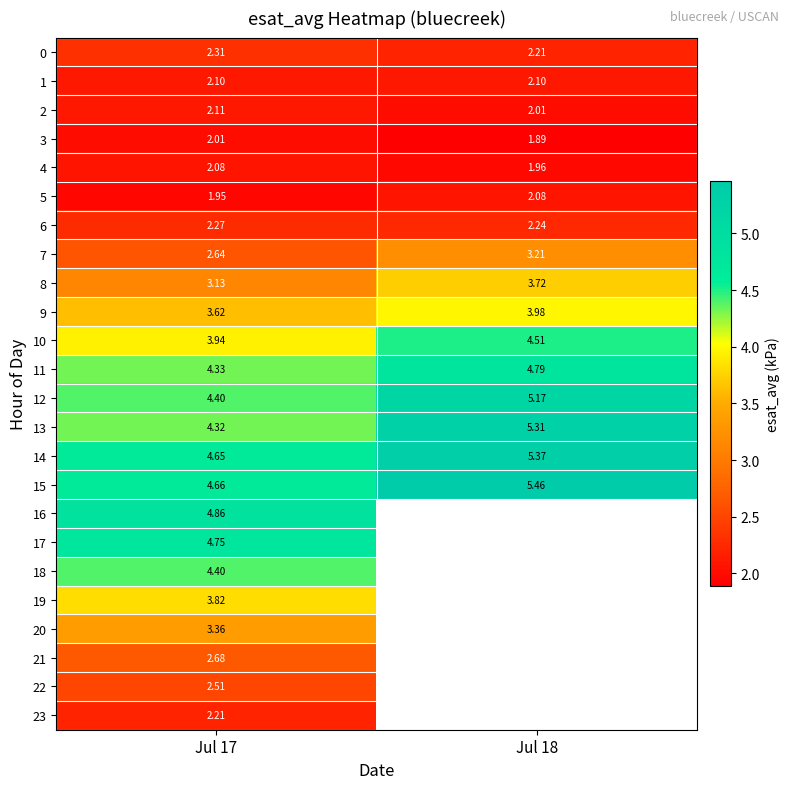

How many series are shown in this chart?

24